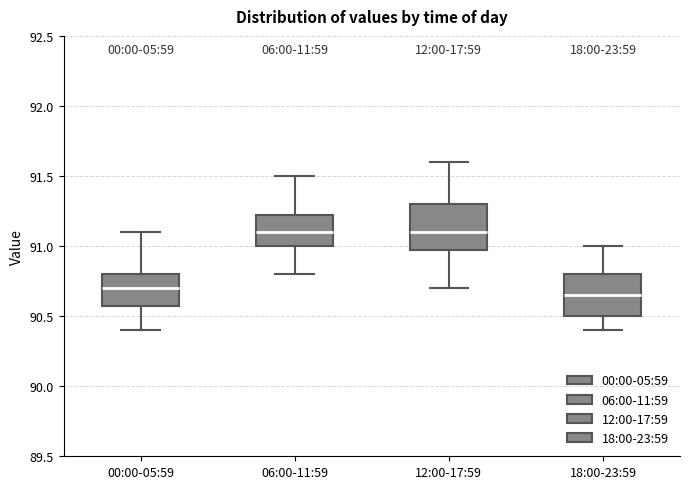

Where is the lower edge of the box for 18:00-23:59 on the y-axis? The values are not printed on the chart, so give them approximately, as read against the axis.

90.50